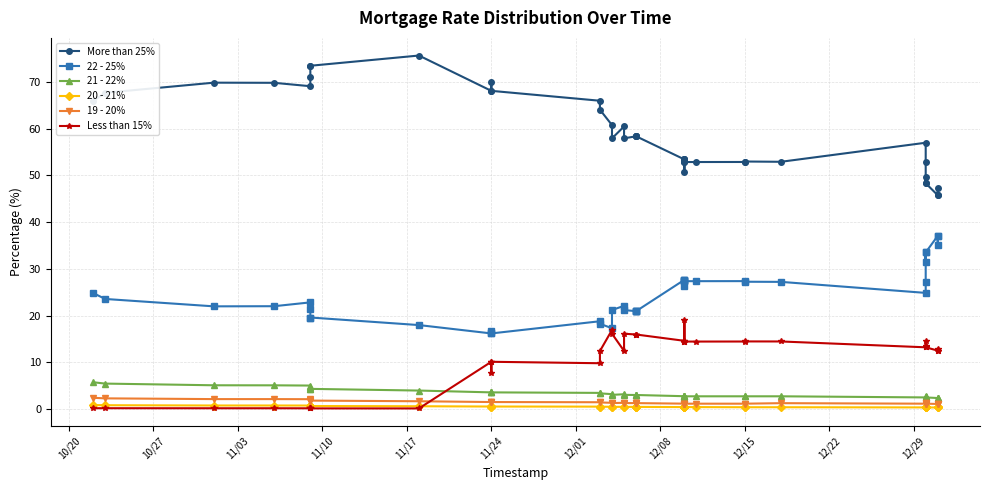

Is this an area chart (filled region under the line)?

No